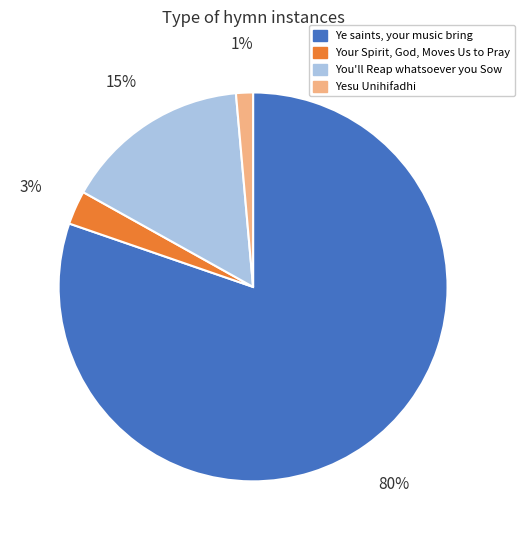

Which has a higher value, You'll Reap whatsoever you Sow or Your Spirit, God, Moves Us to Pray?

You'll Reap whatsoever you Sow